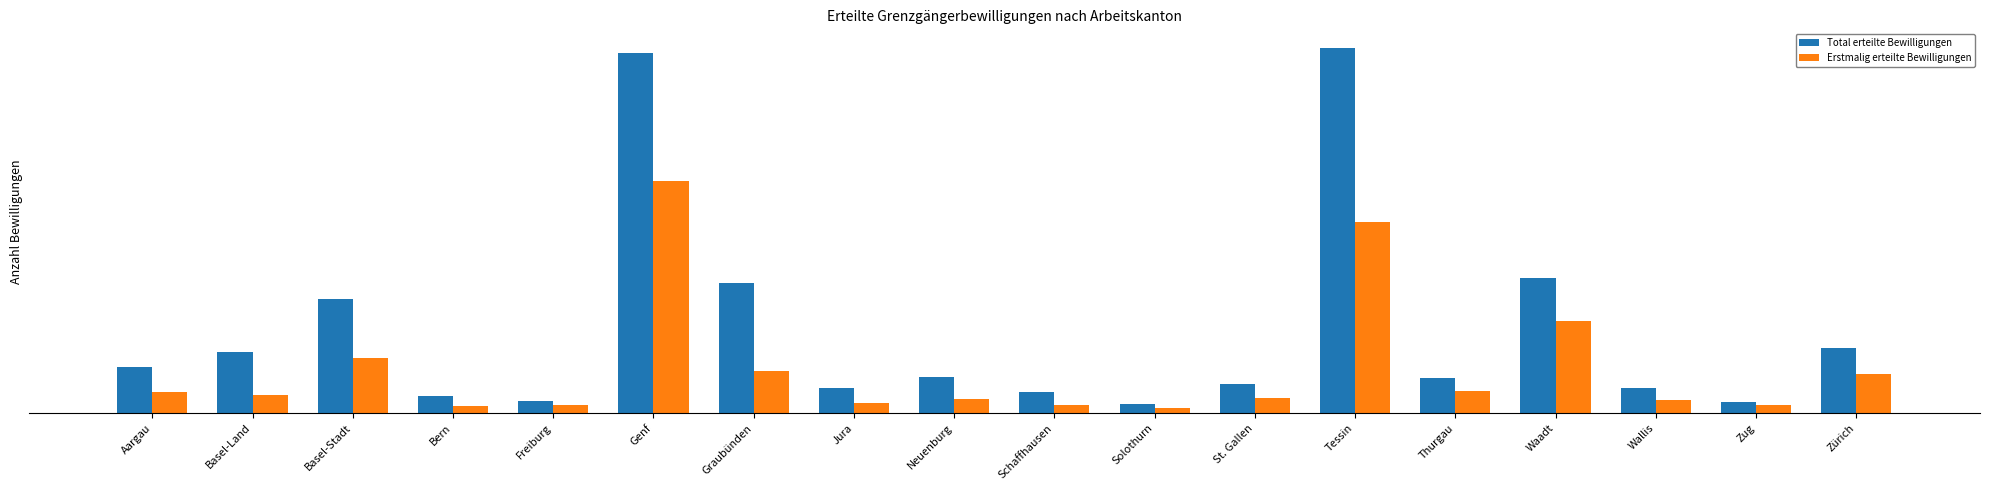

Reading left to right, list all the values displayed in this chart.

Total erteilte Bewilligungen: 146	191	358	53	37	1134	411	79	115	68	30	92	1150	112	425	80	35	204
Erstmalig erteilte Bewilligungen: 66	58	174	24	25	731	134	32	45	27	16	47	602	71	289	42	27	122